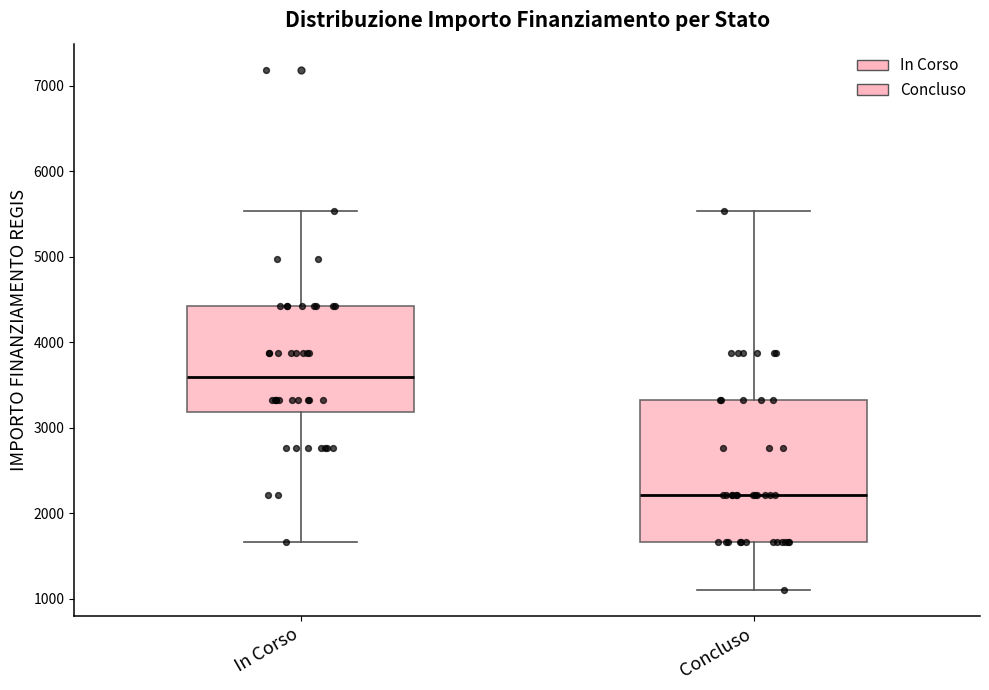

Which box has the highest median line?

In Corso